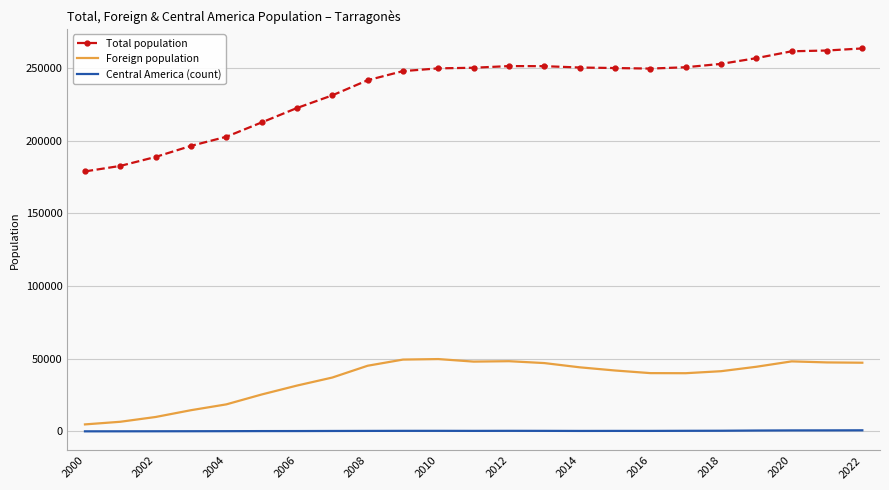

What is the difference between the maximum and minimum values in the Central America (count) series?

708